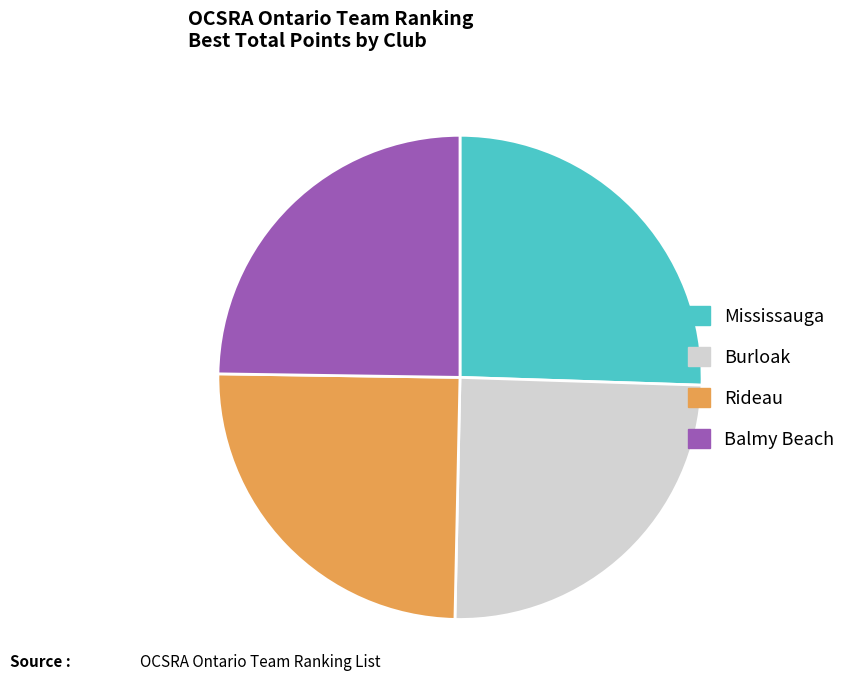

Does any single category account for the majority?

No